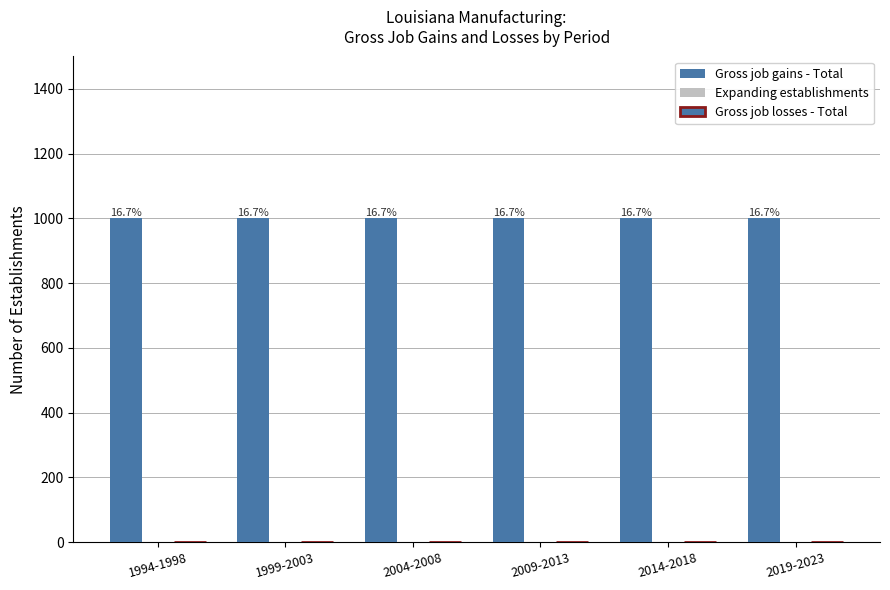

Where is Gross job losses - Total nearest to the value 0?

1994-1998